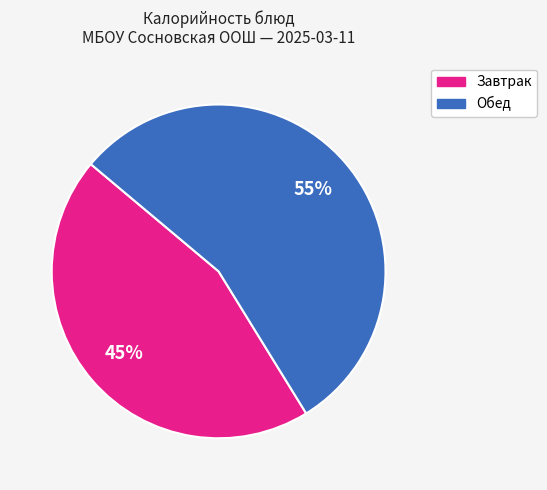

How many slices are in this pie chart?

2